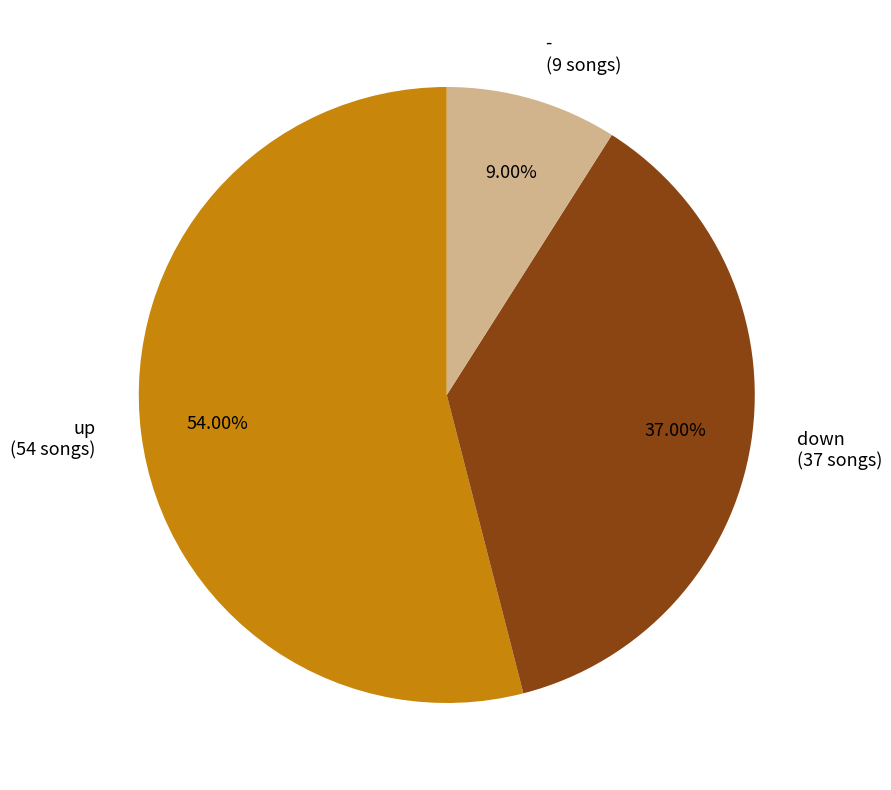

What is the ratio of the value at down (37 songs) to the value at - (9 songs)?

4.1